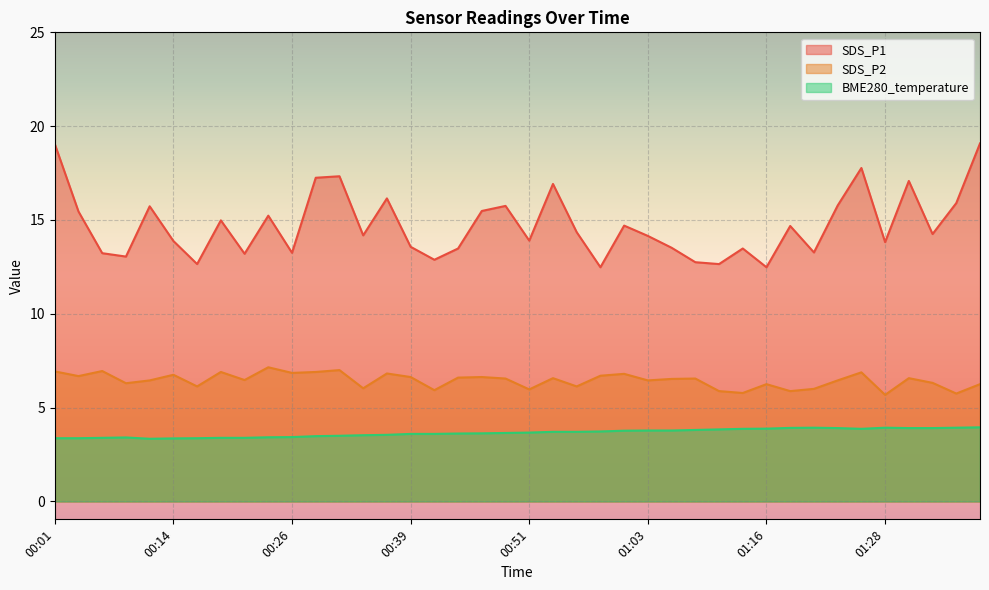

Does the chart display data point markers on the line(s)?

No